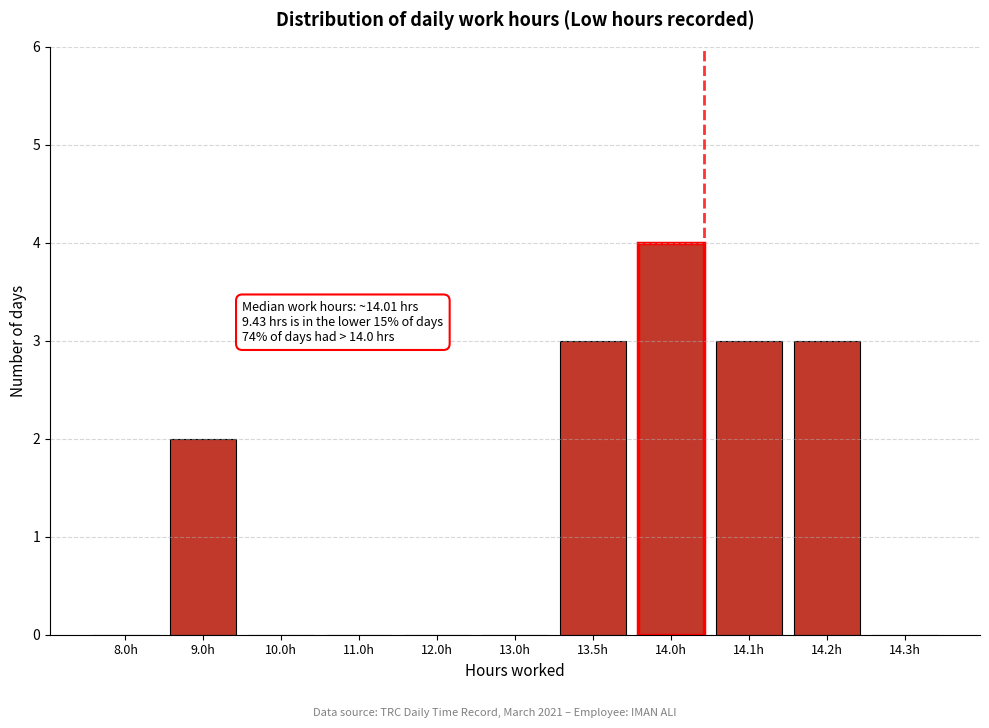

Reading left to right, what are all the values shown in this chart?

8.0h=0	9.0h=2	10.0h=0	11.0h=0	12.0h=0	13.0h=0	13.5h=3	14.0h=4	14.1h=3	14.2h=3	14.3h=0